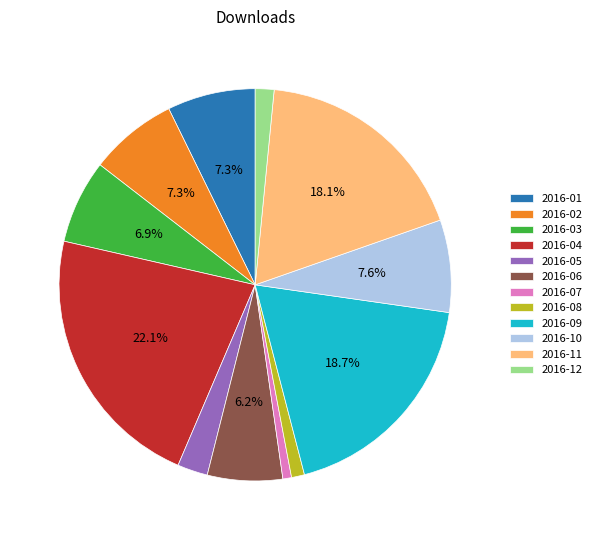

To the nearest percent, what is the average slice percentage?

8%